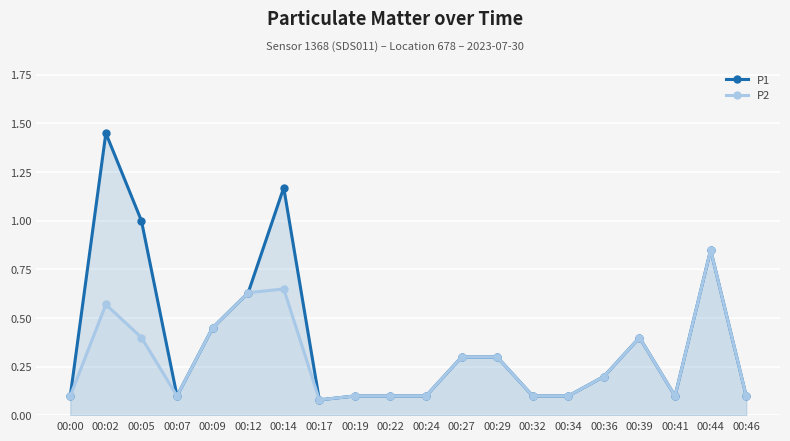

In P2, how many points are higher than both neighbors (excluding endpoints)?

4